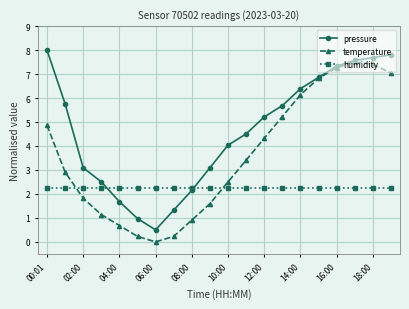

Rank the series by their maximum value, from lowest to highest.

humidity, temperature, pressure